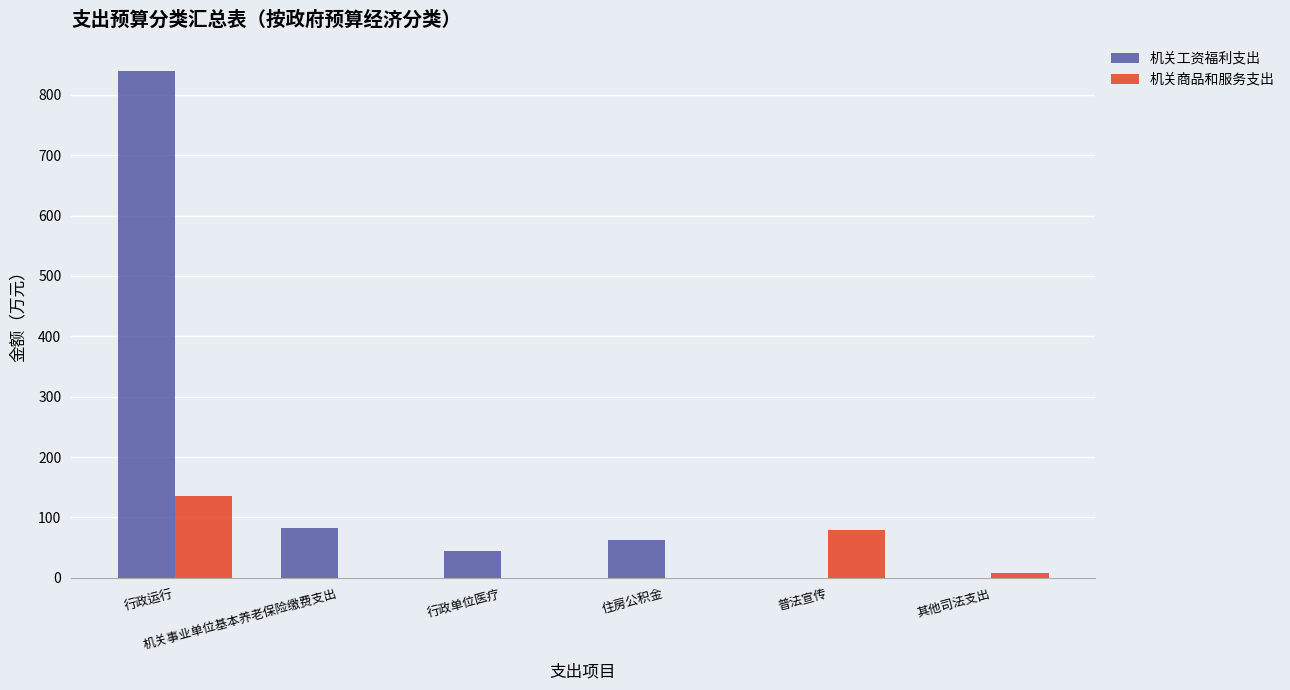

Which series has the largest total across all categories?

机关工资福利支出